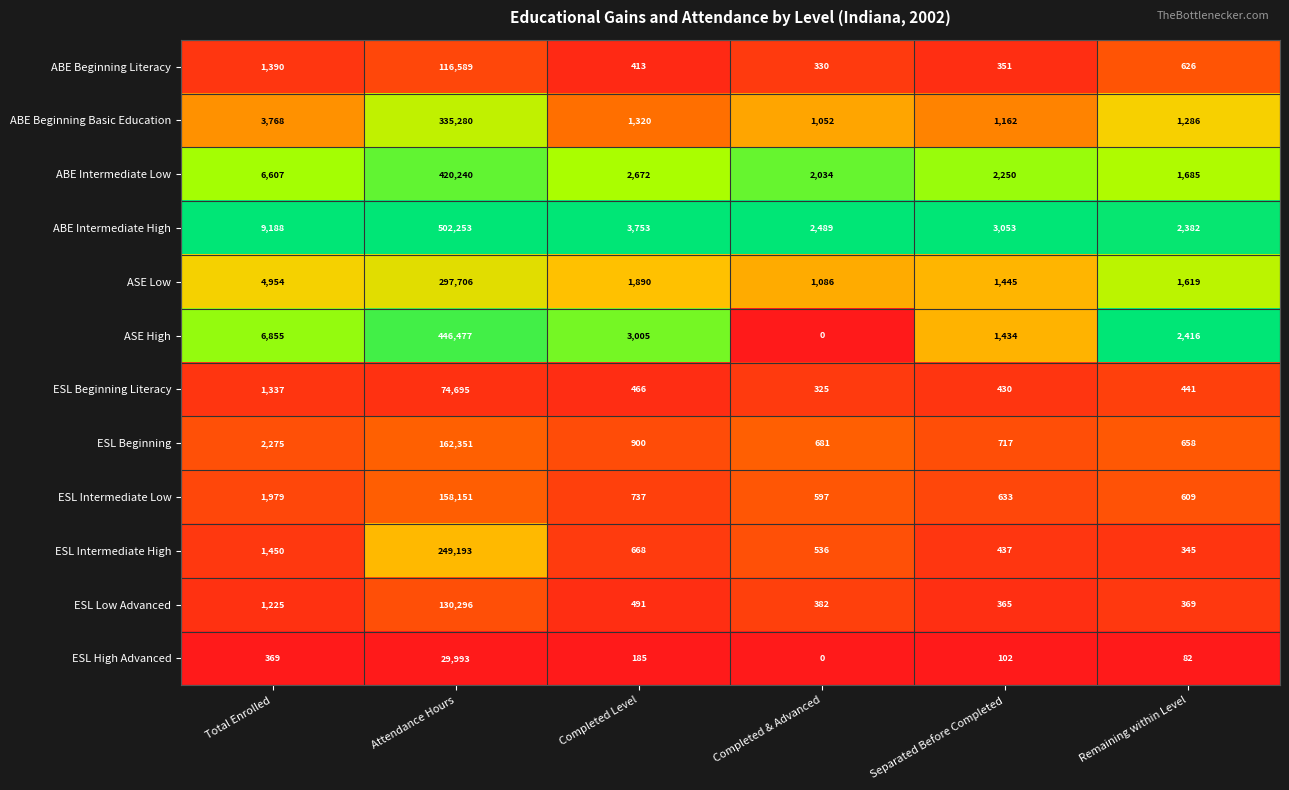

What is the difference between the maximum and minimum values in the ESL Beginning series?

161693